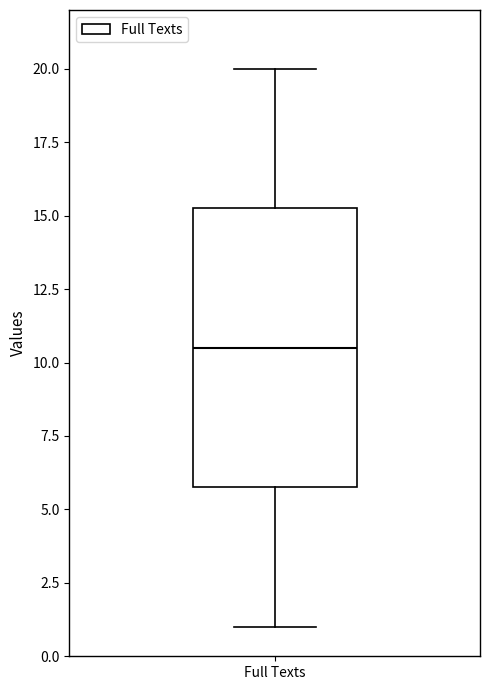

Read this box plot against the y-axis: the position of the median line, the range covered by the box, and the ends of both whiskers. The values are not printed on the chart, so give them approximately, as read against the axis.

median 10.5, box 6.0 to 15.5, whiskers 1.0 to 20.0